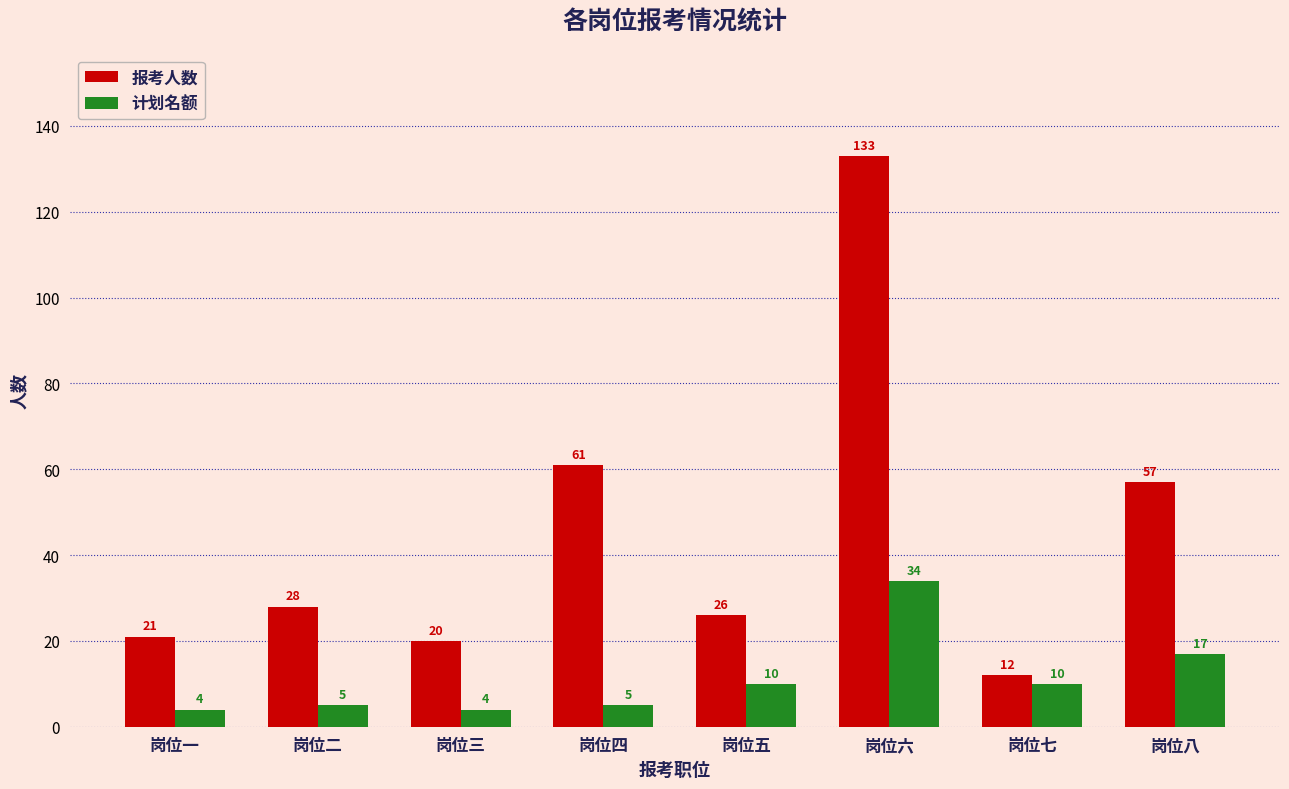

Reading right to left, what are all the values shown in this chart?

报考人数: 57	12	133	26	61	20	28	21
计划名额: 17	10	34	10	5	4	5	4